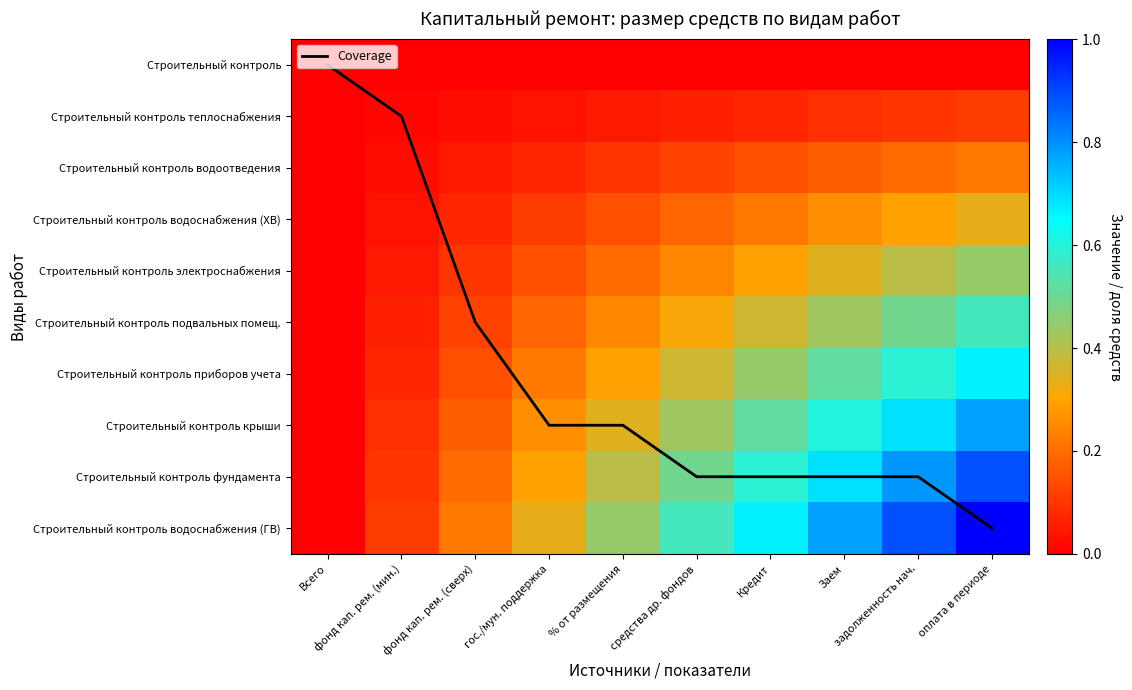

True or false: Строительный контроль водоснабжения (ГВ) has a value of 0.6 at гос./мун. поддержка.

False